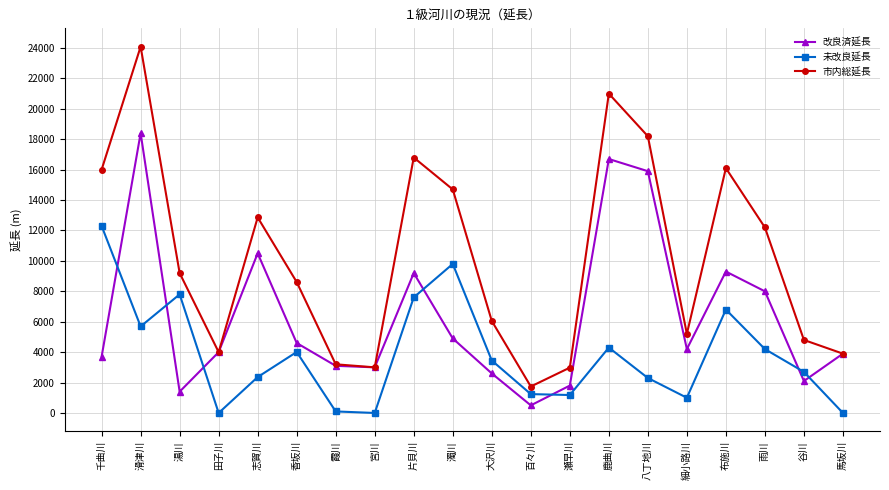

At which category does 改良済延長 reach its first local peak?

滑津川